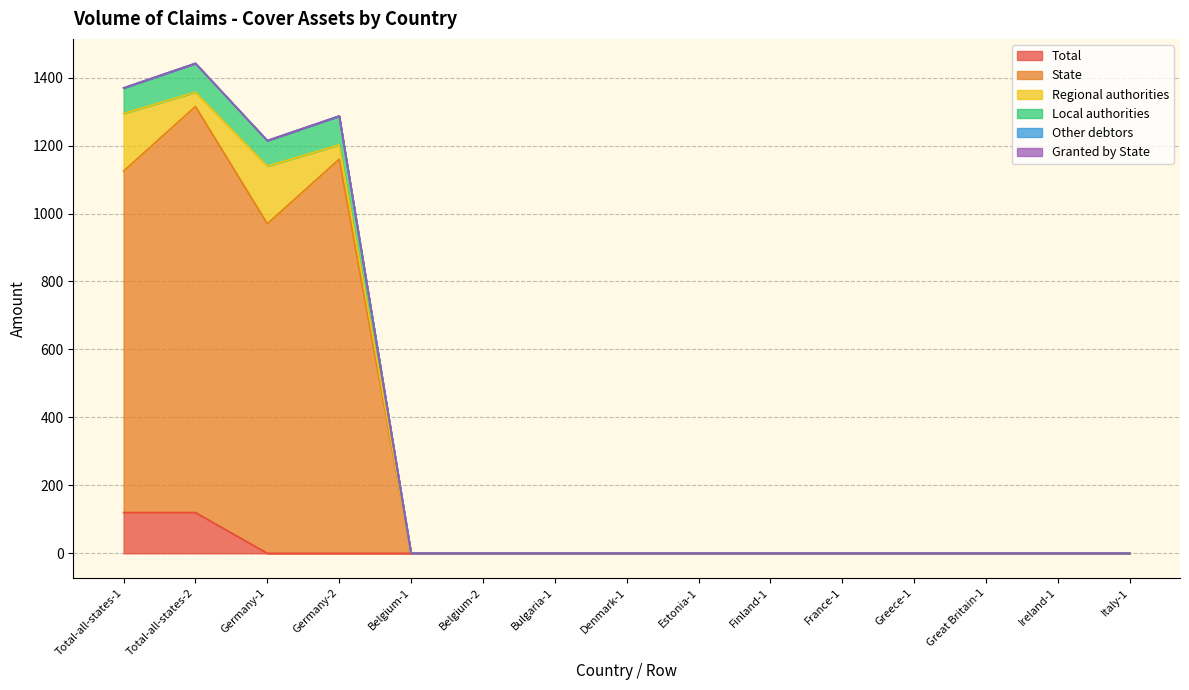

What is the highest value of the State series?

1315.0